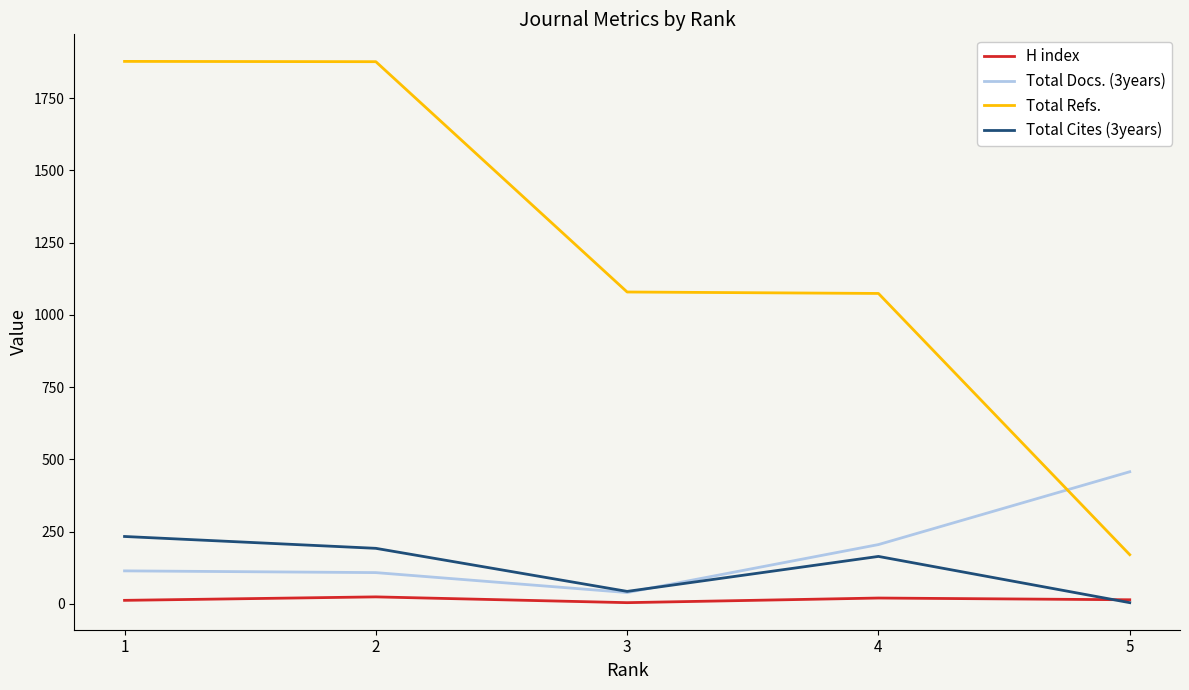

Is the value of Total Cites (3years) at 1 greater than the value of H index at 4?

Yes